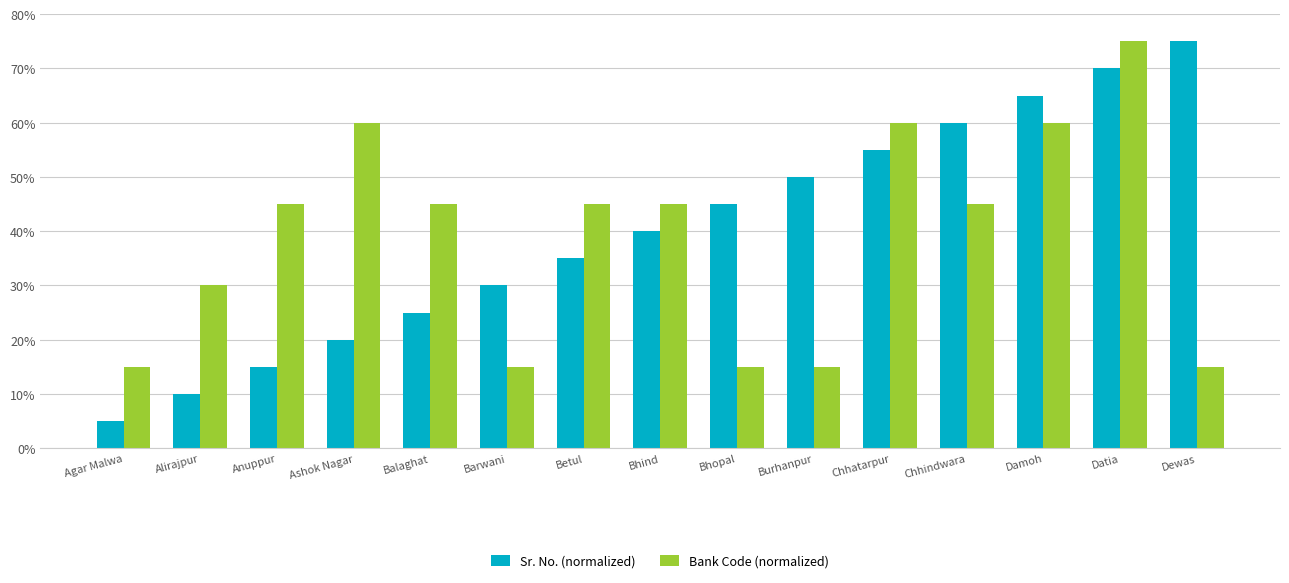

The value of Sr. No. (normalized) at Balaghat is 5.8. True or false?

False